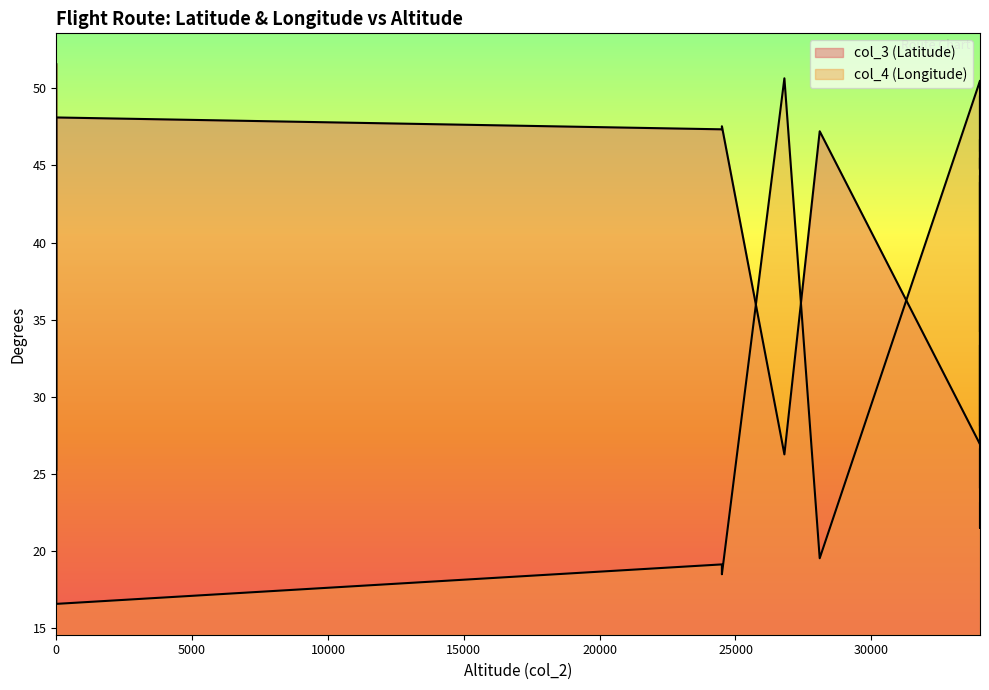

The value of col_4 (Longitude) at 25 is 11.4. True or false?

False